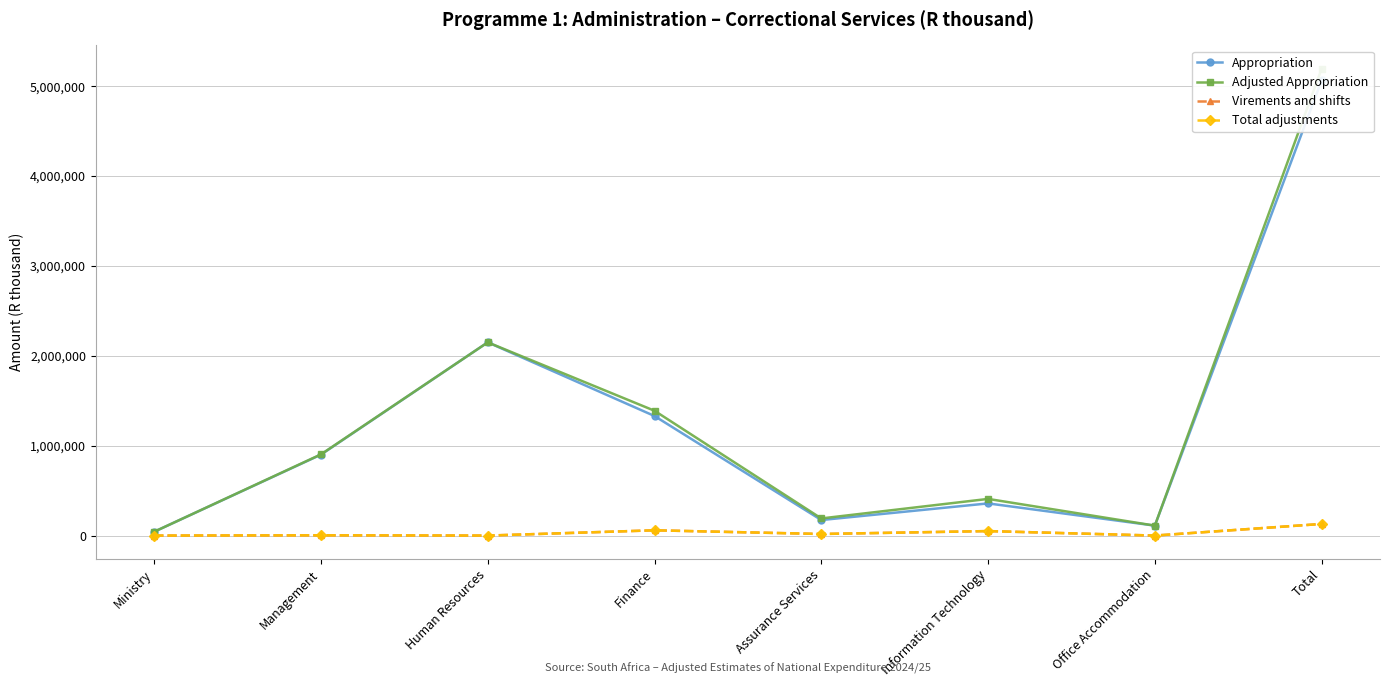

Rank the series by their maximum value, from lowest to highest.

Virements and shifts, Total adjustments, Appropriation, Adjusted Appropriation